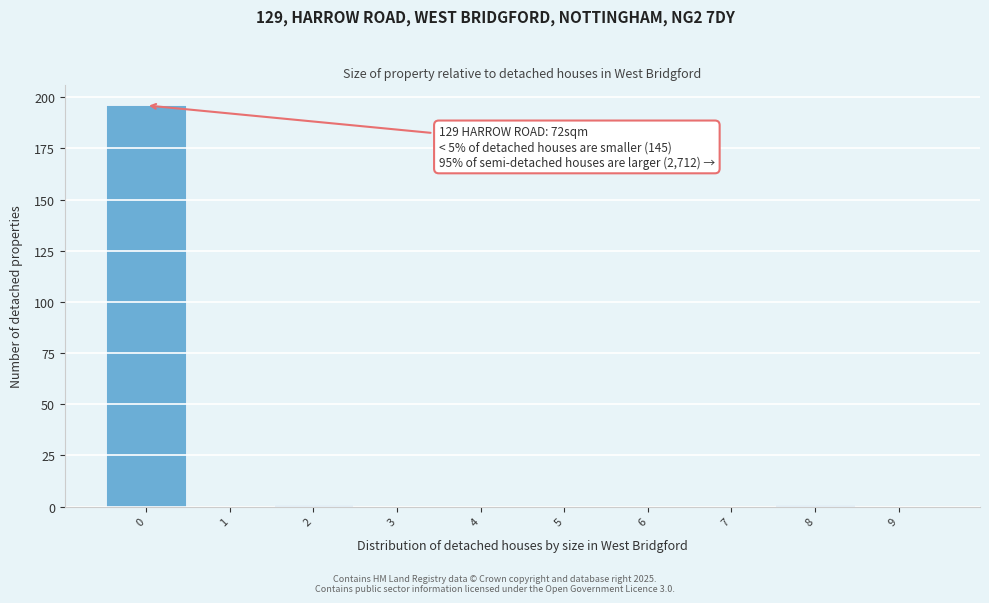

Which range on the x-axis has the tallest bar?

-0.5 to 0.5